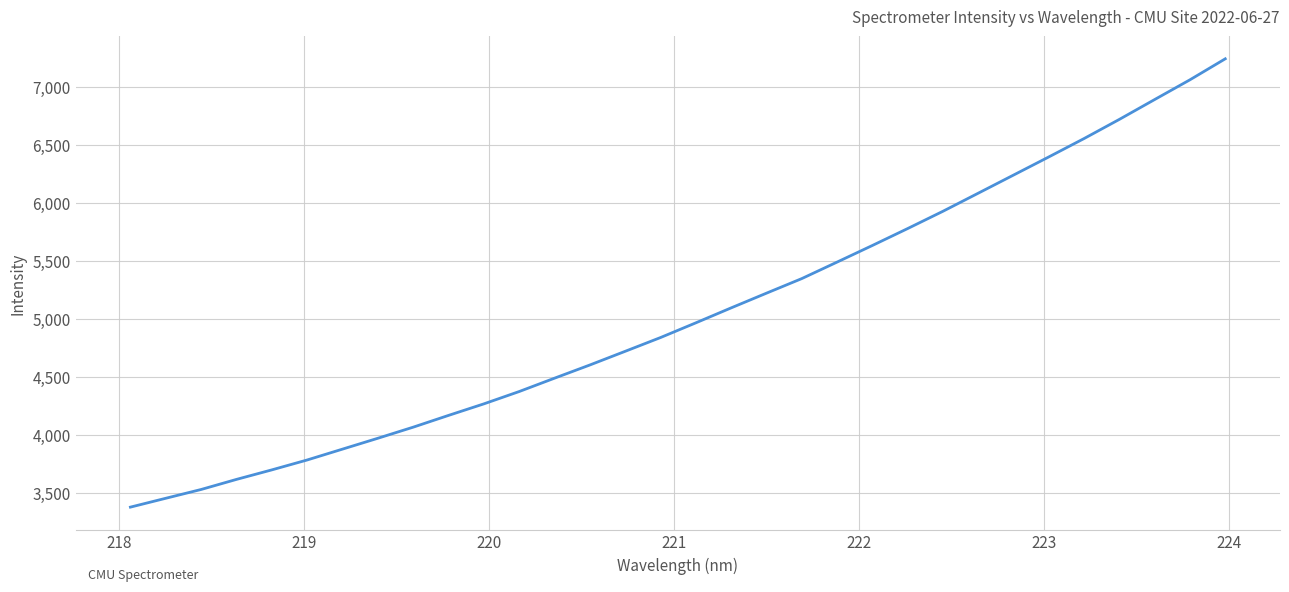

What is the smallest value displayed?

3382.1